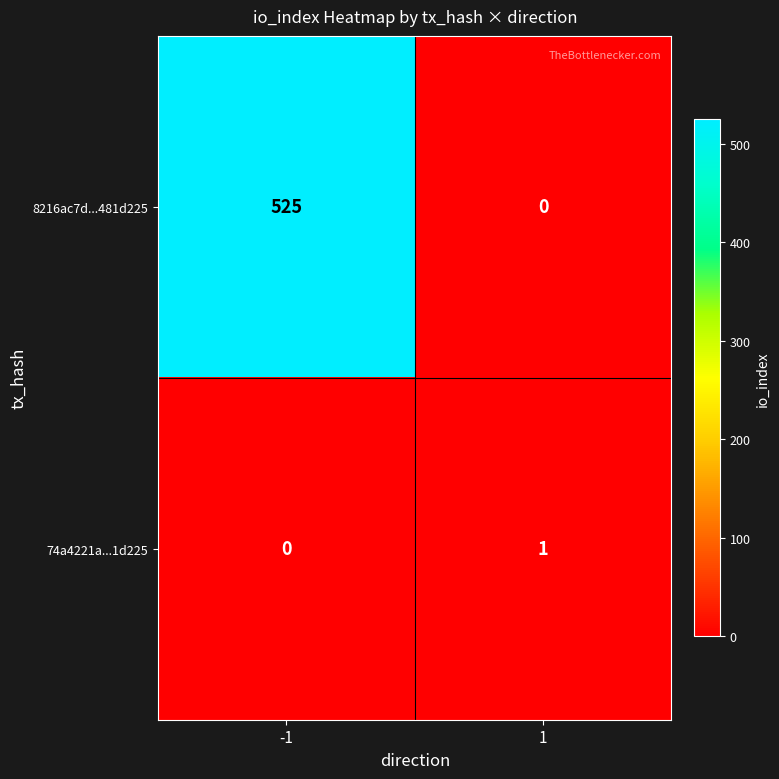

Is the value of 74a4221a...1d225 at -1 greater than the value of 8216ac7d...481d225 at -1?

No